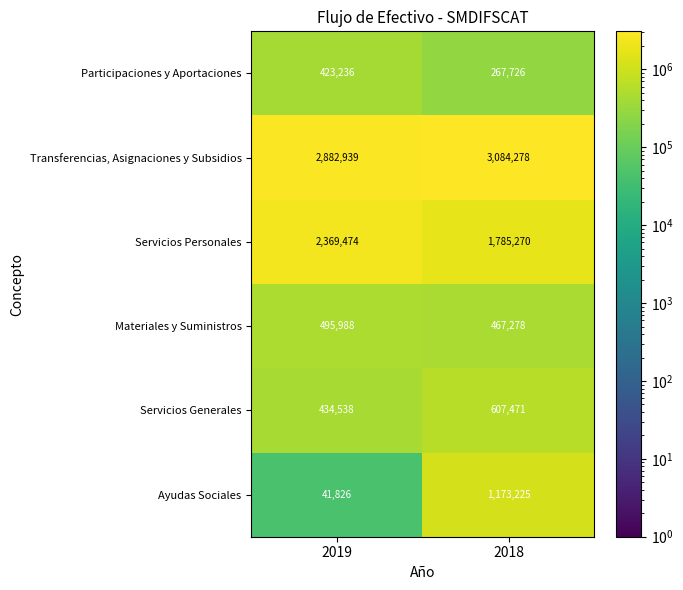

What is the total value across all series at 2019?

6648001